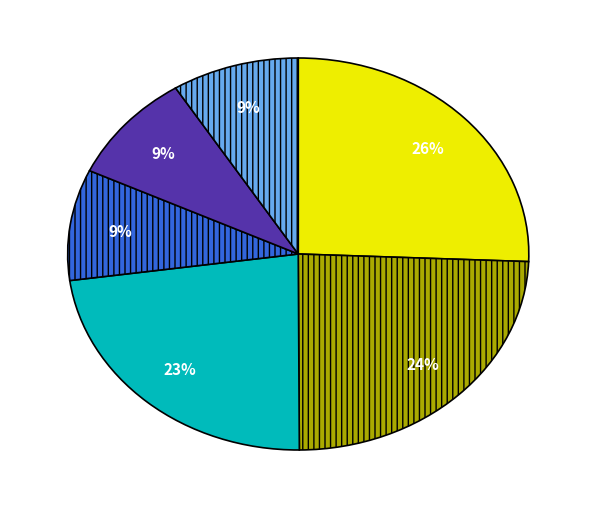

Is there a majority slice in this chart?

No